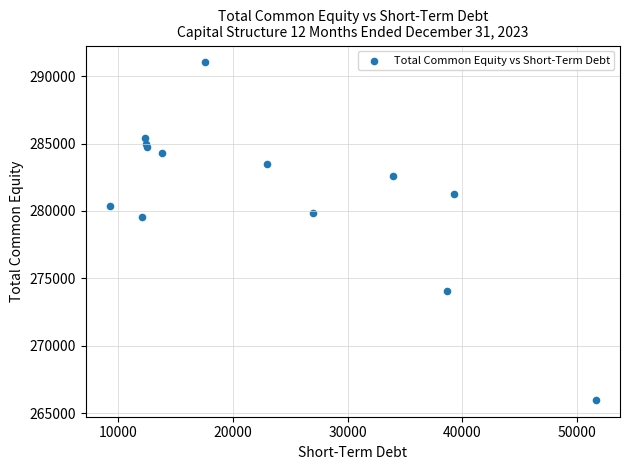

What Y value in the scatter plot is closest to 278506?

279522.5